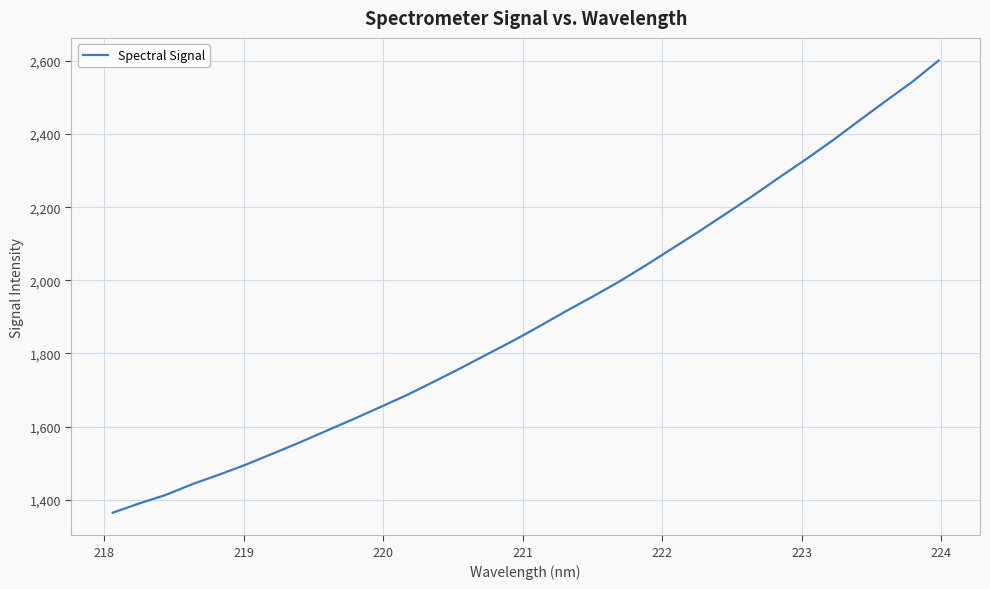

What is the maximum value shown in the chart?

2601.5